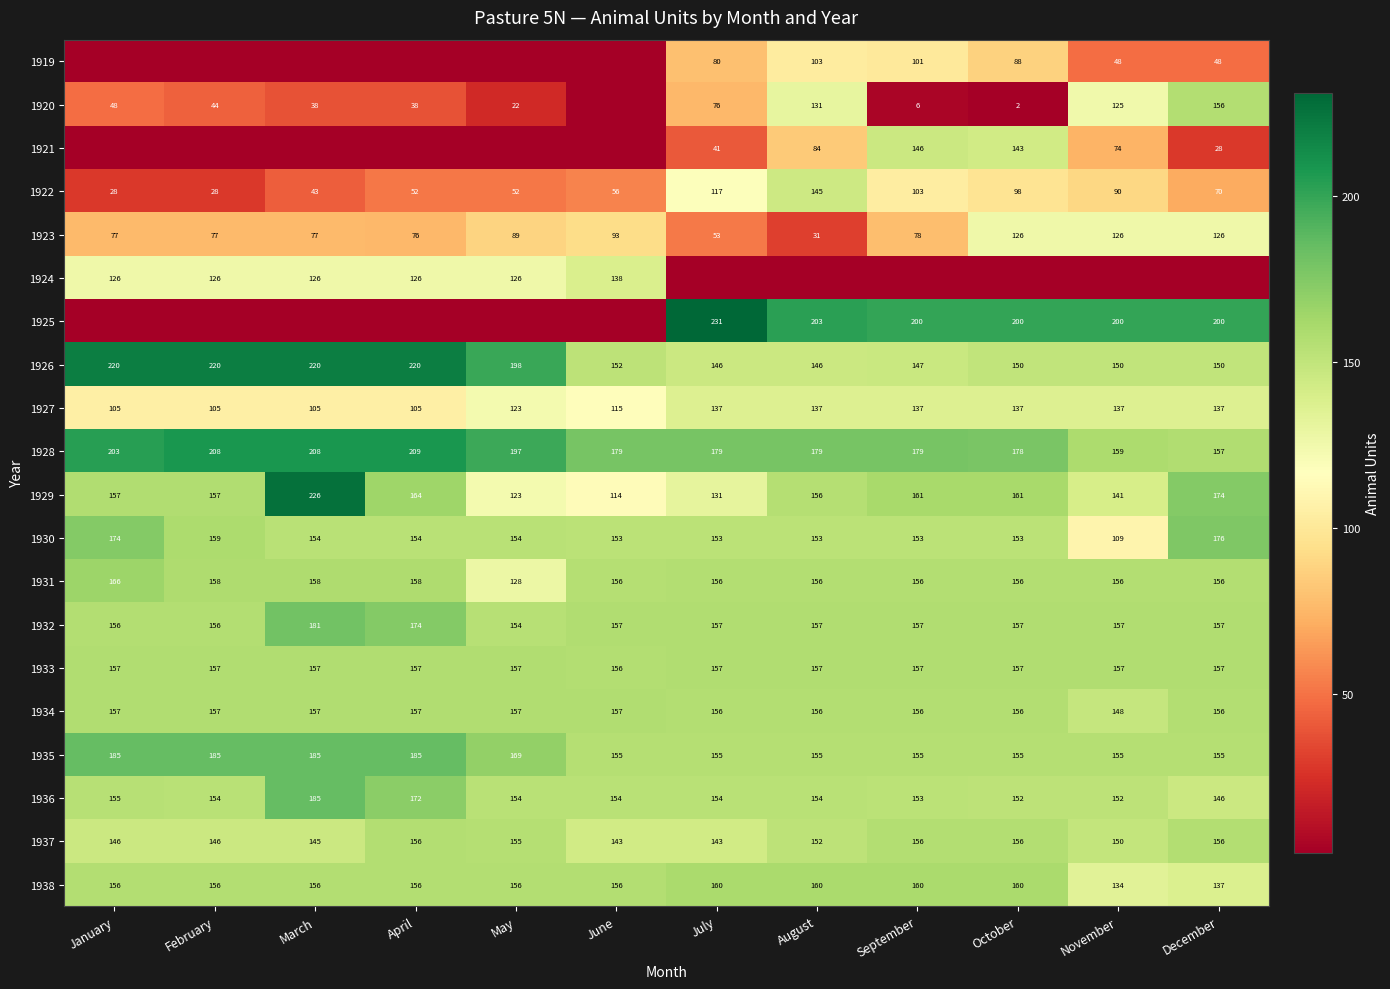

What is the difference between the maximum and minimum values in the 1934 series?

9